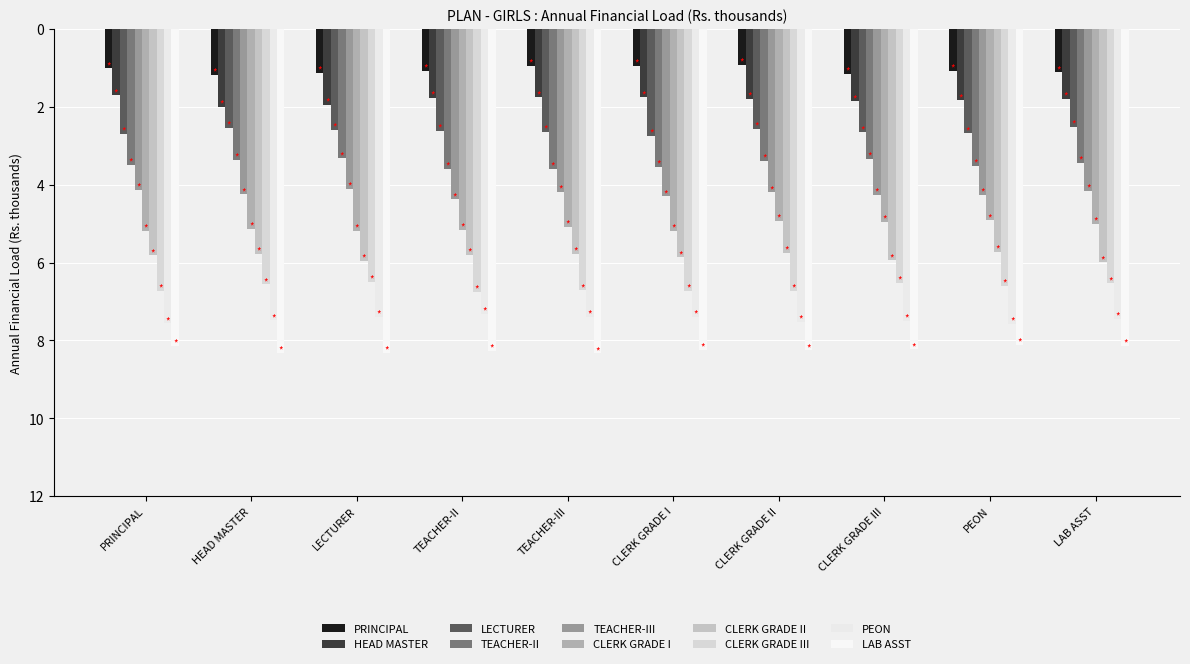

Count the number of data series in this chart.

10